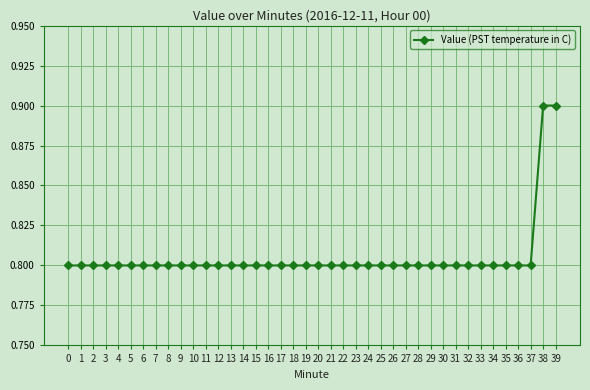

What is the smallest value displayed?

0.8